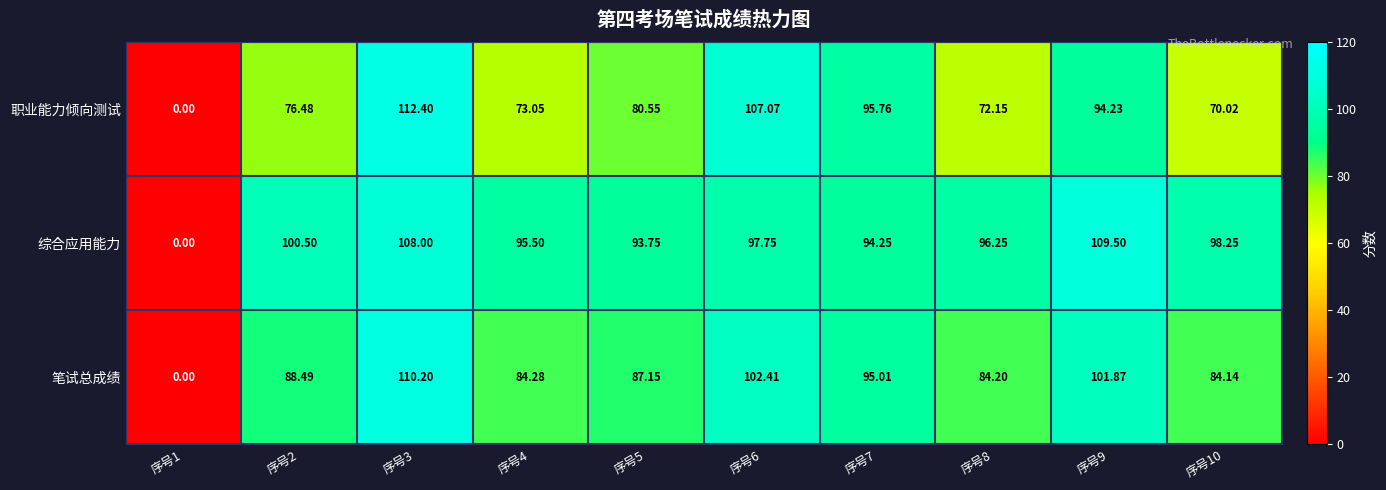

Which series has the largest total across all categories?

综合应用能力